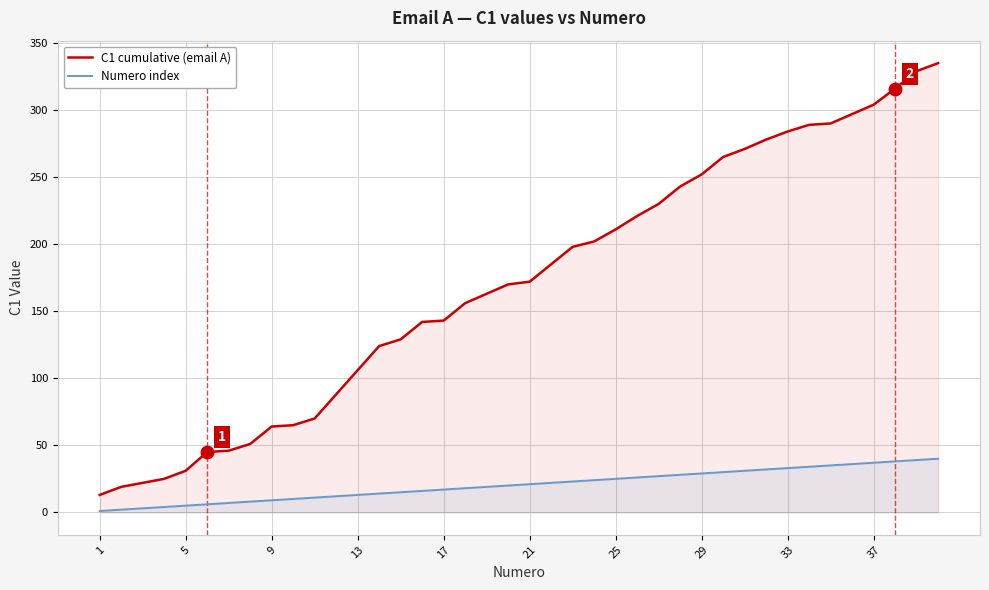

Which series has the widest spread of values?

C1 cumulative (email A)